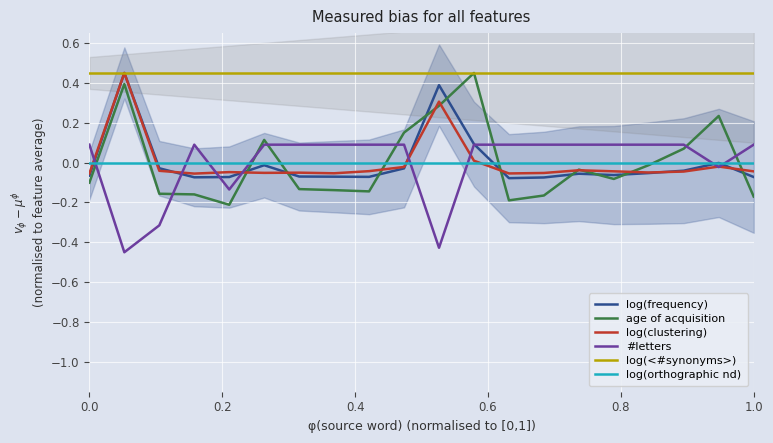

True or false: age of acquisition has a value of -0.0 at 1.0.

False